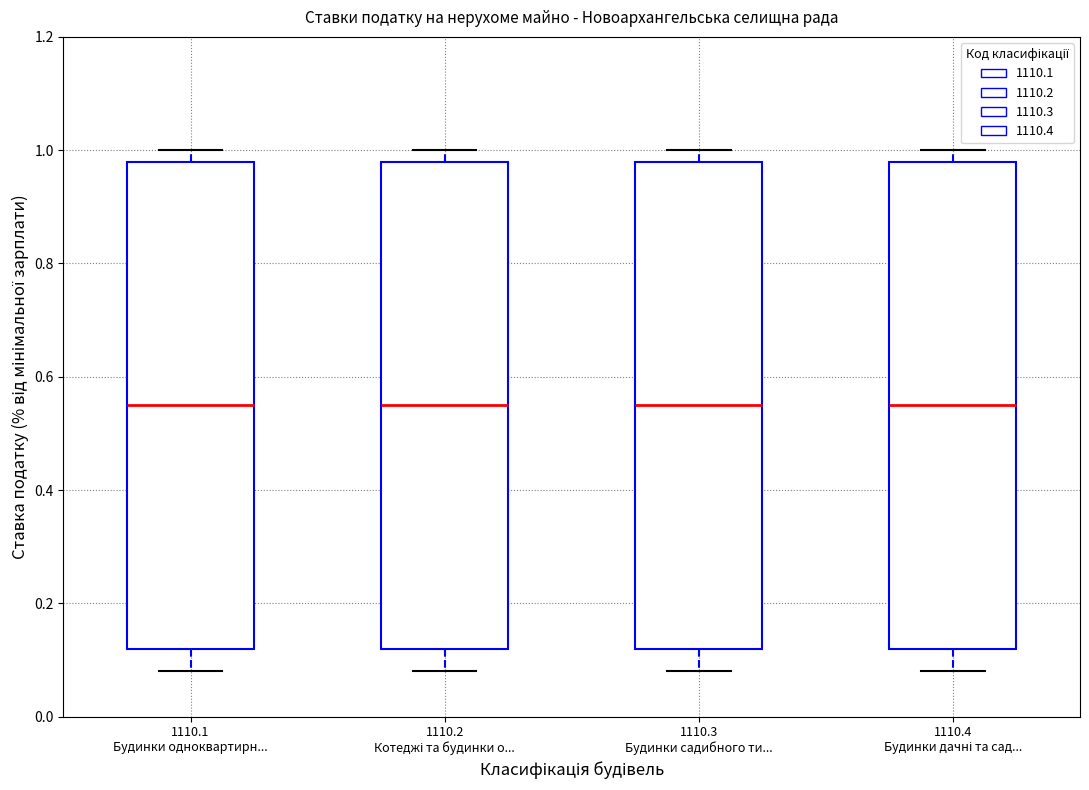

Reading left to right, transcribe this box plot: for each box, give where its median line is, the range the box spans, and where its two whiskers end, as read against the y-axis. The values are not printed on the chart, so give them approximately, as read against the axis.

1110.1 Будинки одноквартирн...: median 0.56, box 0.12 to 0.98, whiskers 0.08 to 1.00
1110.2 Котеджі та будинки о...: median 0.56, box 0.12 to 0.98, whiskers 0.08 to 1.00
1110.3 Будинки садибного ти...: median 0.56, box 0.12 to 0.98, whiskers 0.08 to 1.00
1110.4 Будинки дачні та сад...: median 0.56, box 0.12 to 0.98, whiskers 0.08 to 1.00